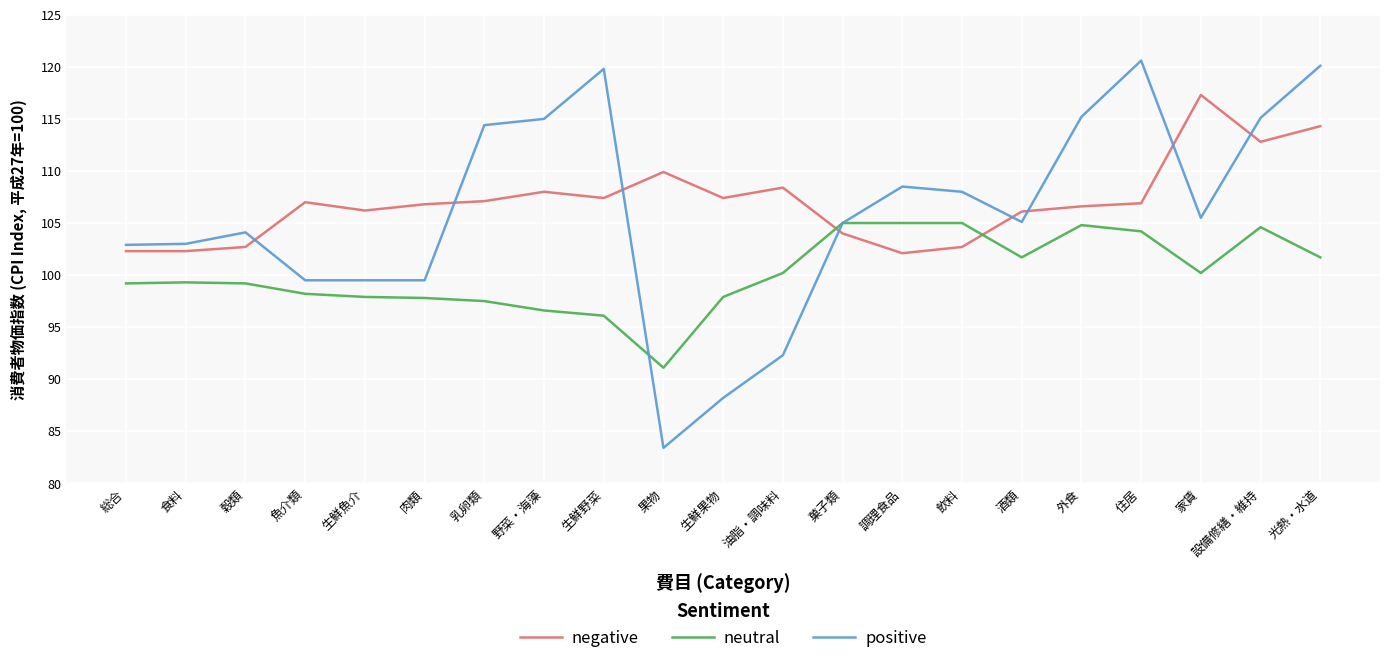

Is the value of positive at 光熱・水道 greater than the value of neutral at 調理食品?

Yes